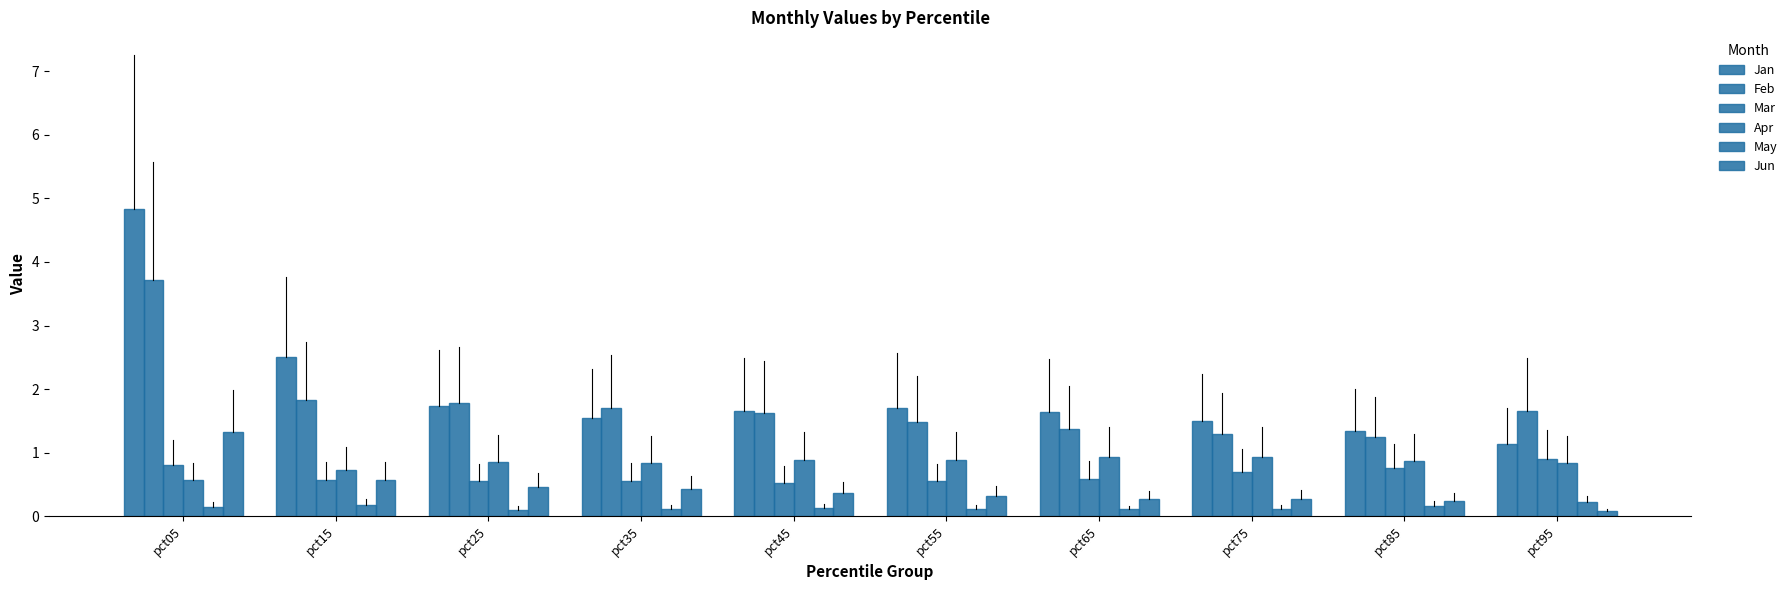

What is the difference between the second highest and minimum values in the Apr series?

0.4